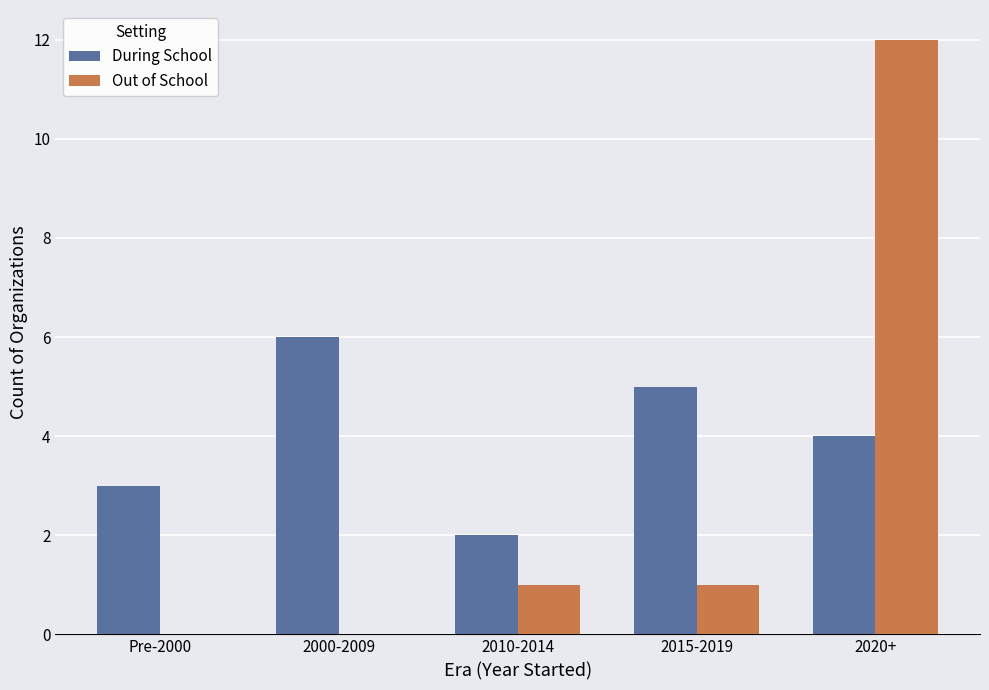

Is it true that During School equals 2 at 2020+?

False